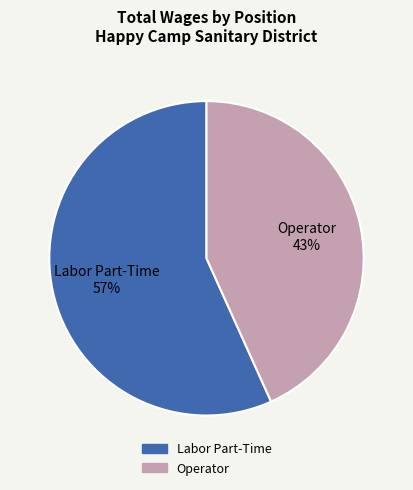

What is the largest slice in the pie chart?

Labor Part-Time